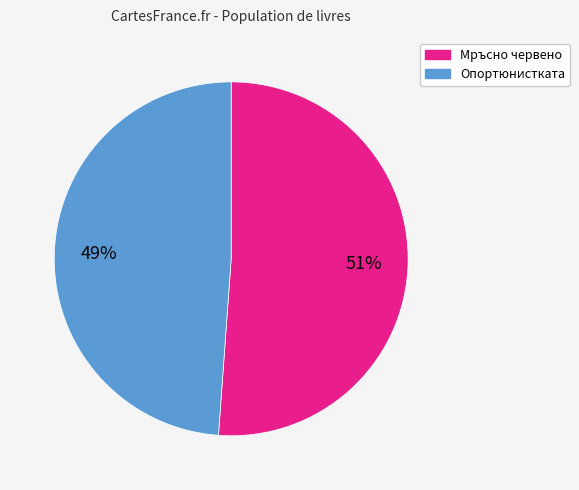

To the nearest percent, what is the average slice percentage?

50%